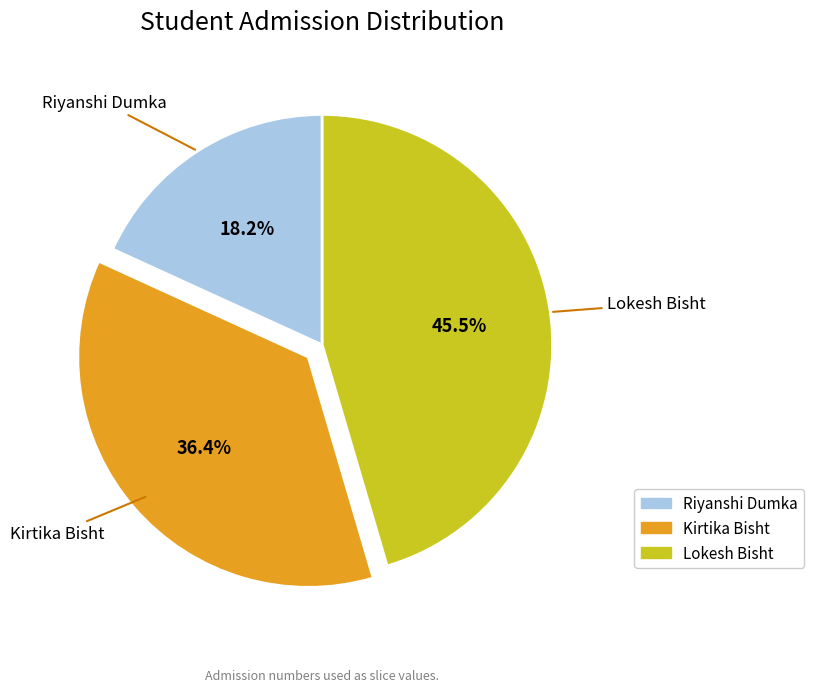

To the nearest percent, what is the combined percentage of Kirtika Bisht and Lokesh Bisht?

82%